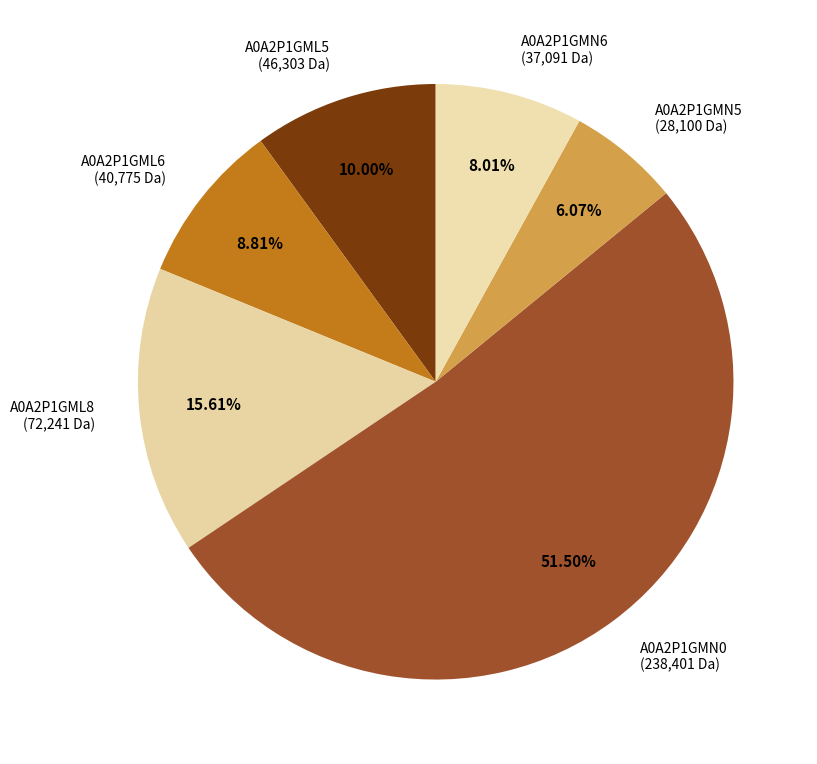

What is the largest slice in the pie chart?

A0A2P1GMN0